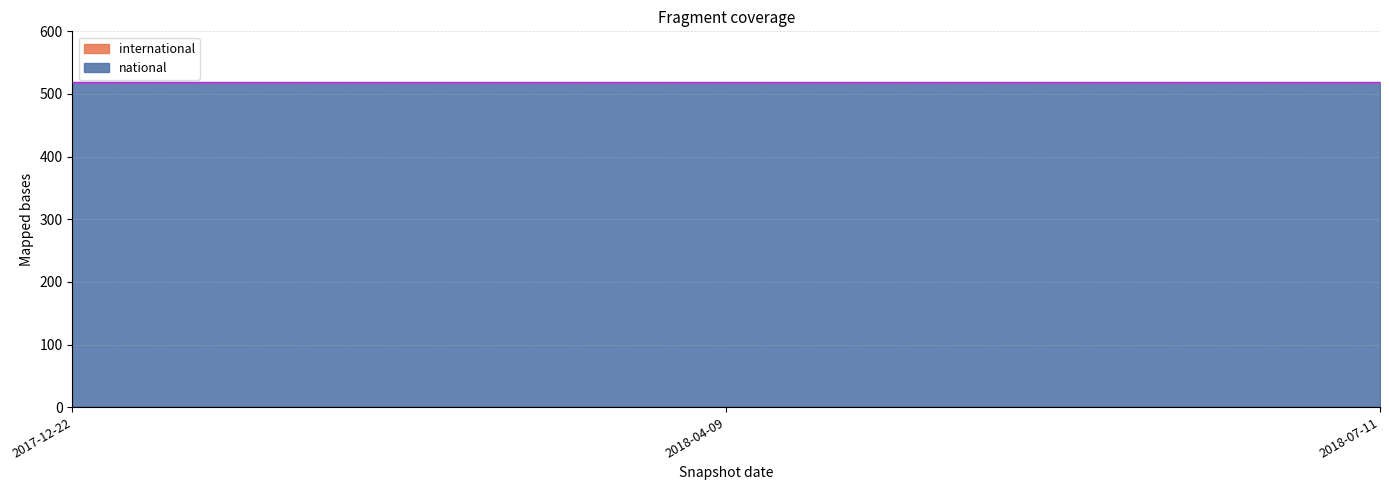

What is the label of the 2nd point from the left?

2018-04-09